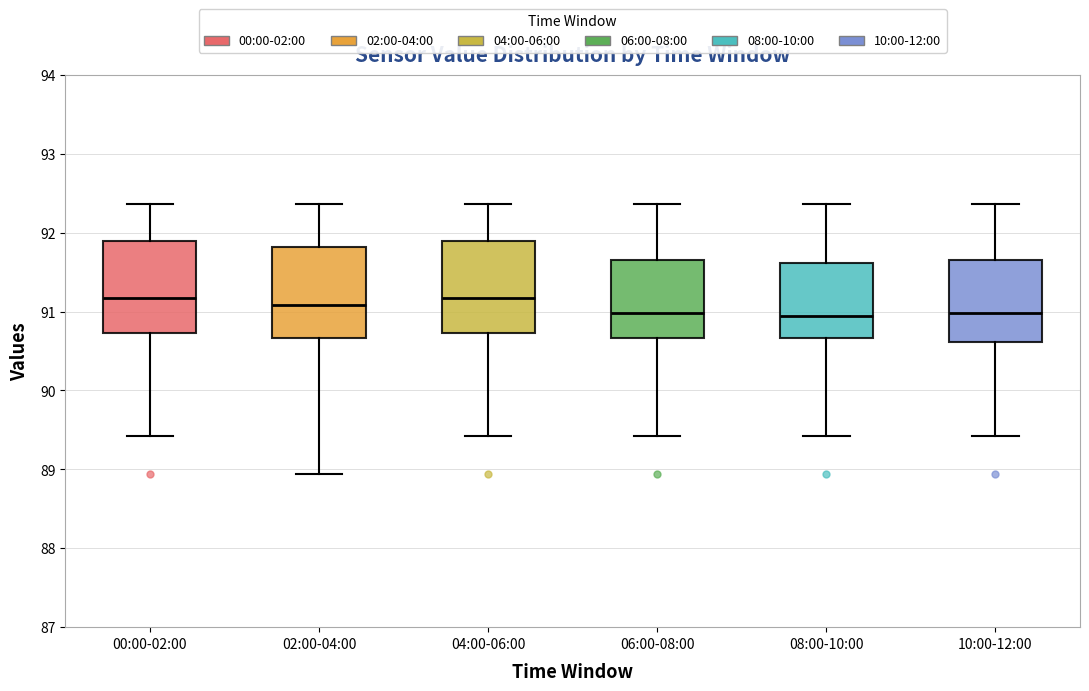

Where does the median line of the box for 00:00-02:00 sit on the y-axis? The values are not printed on the chart, so give them approximately, as read against the axis.

91.2